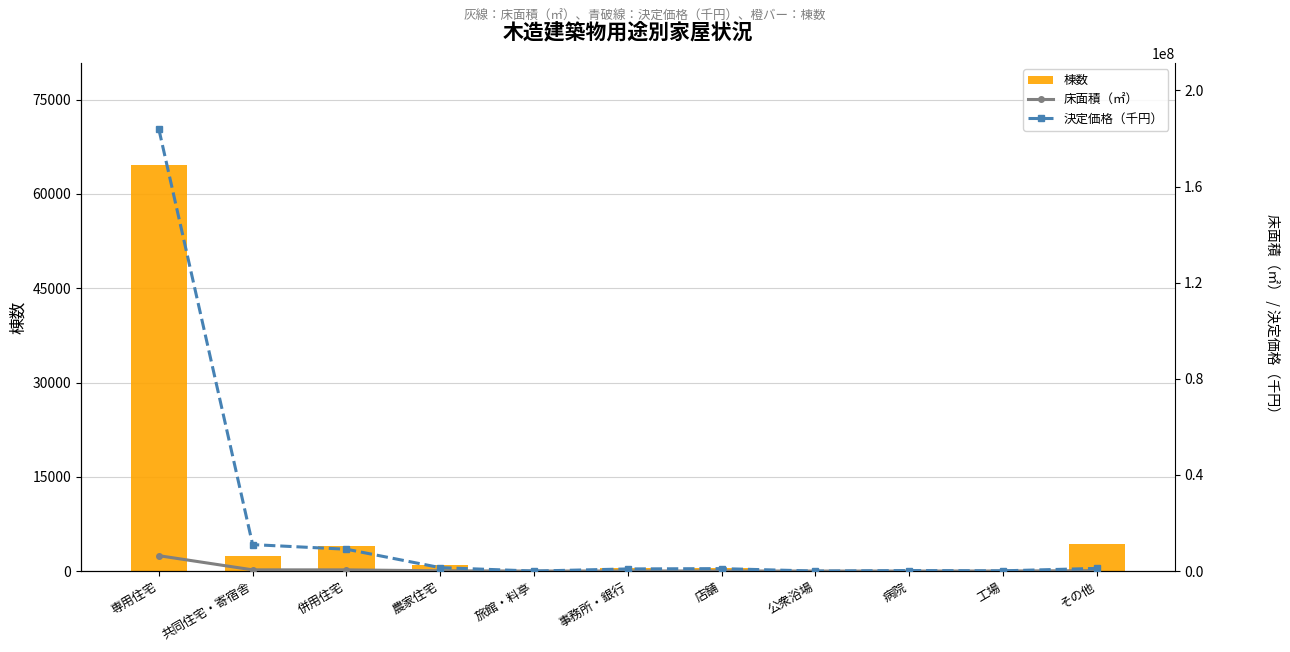

Reading left to right, what are all the values shown in this chart?

棟数: 64669	2340	3963	967	14	453	446	4	41	219	4326
床面積（㎡）: 6406560	510718	502948	118607	1072	41345	43948	1049	6939	21785	174393
決定価格（千円）: 183828734	11011381	9098945	1434008	8158	895084	1025865	9075	221109	106321	1114177